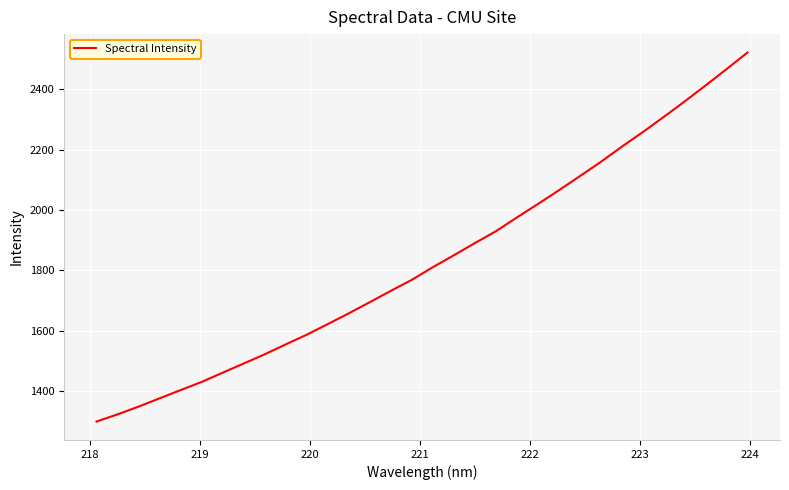

What is the maximum value shown in the chart?

2522.3